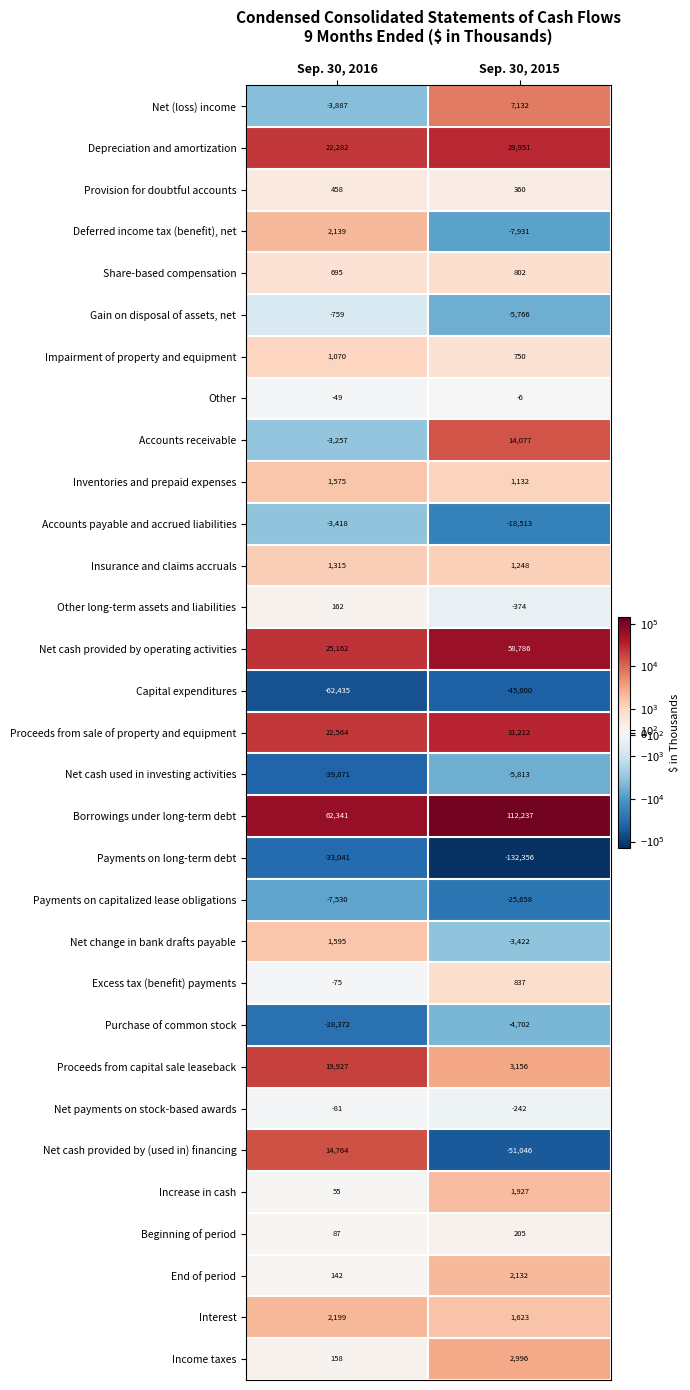

Which series changed the most between Sep. 30, 2016 and Sep. 30, 2015?

Payments on long-term debt